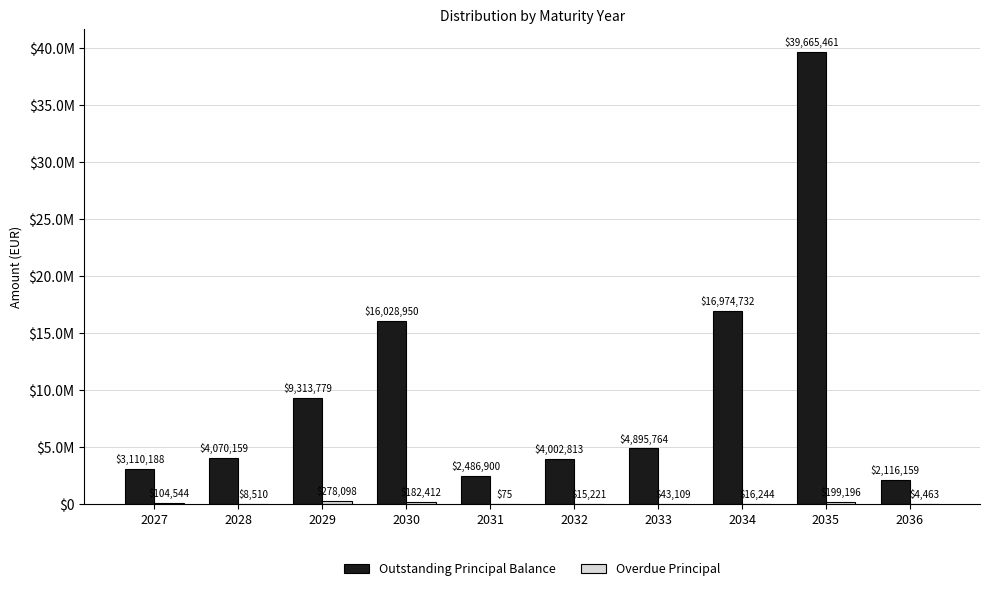

Are the bars grouped side by side (vs. stacked)?

Yes